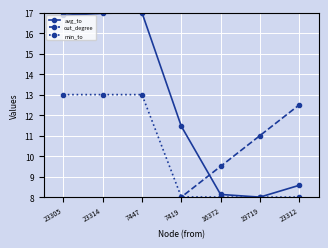

Reading left to right, transcribe all the data shown in this chart.

avg_to: 16.9	17.0	17.0	11.5	8.1	8.0	8.6
out_degree: 3.5	5.0	6.5	8.0	9.5	11.0	12.5
min_to: 13.0	13.0	13.0	8.0	8.0	8.0	8.0